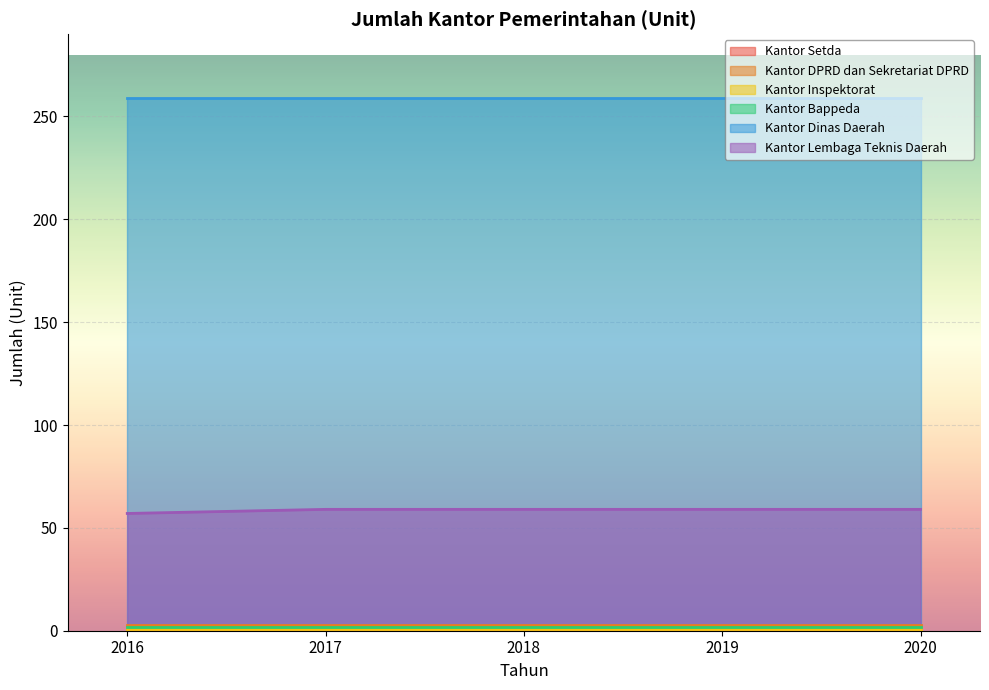

Rank the series by their maximum value, from highest to lowest.

Kantor Dinas Daerah, Kantor Lembaga Teknis Daerah, Kantor DPRD dan Sekretariat DPRD, Kantor Bappeda, Kantor Setda, Kantor Inspektorat